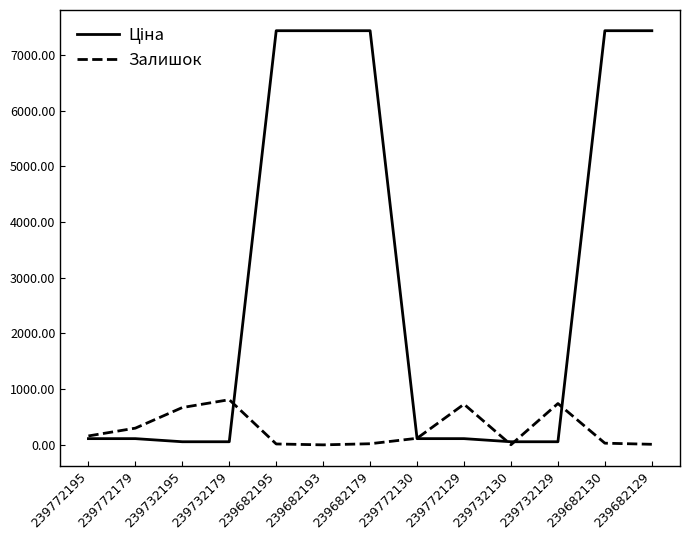

Does the chart have visible grid lines?

No